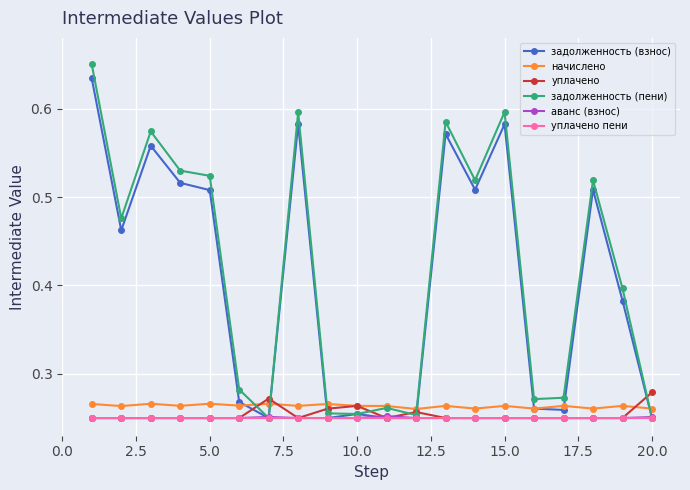

Does the chart have visible grid lines?

Yes